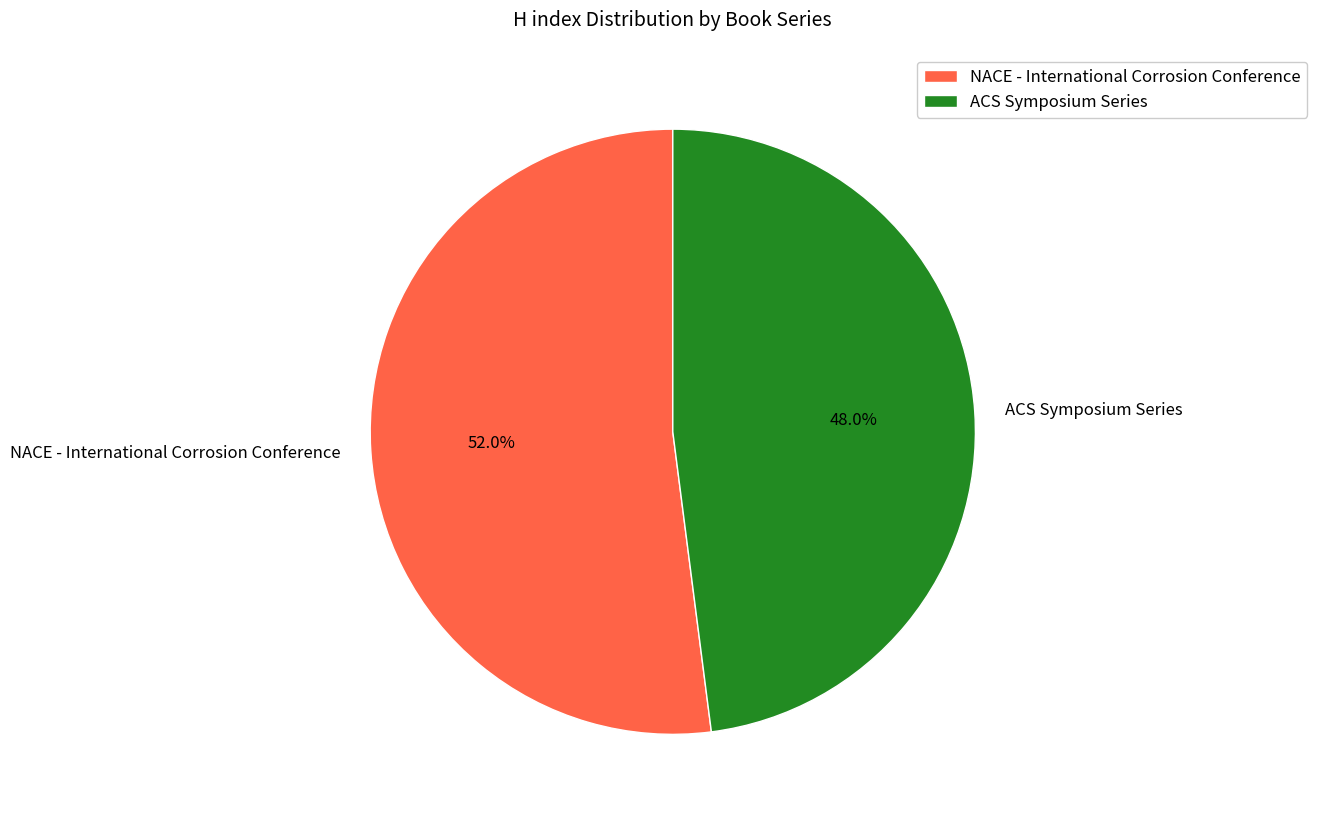

Rank the categories by value from lowest to highest.

ACS Symposium Series, NACE - International Corrosion Conference